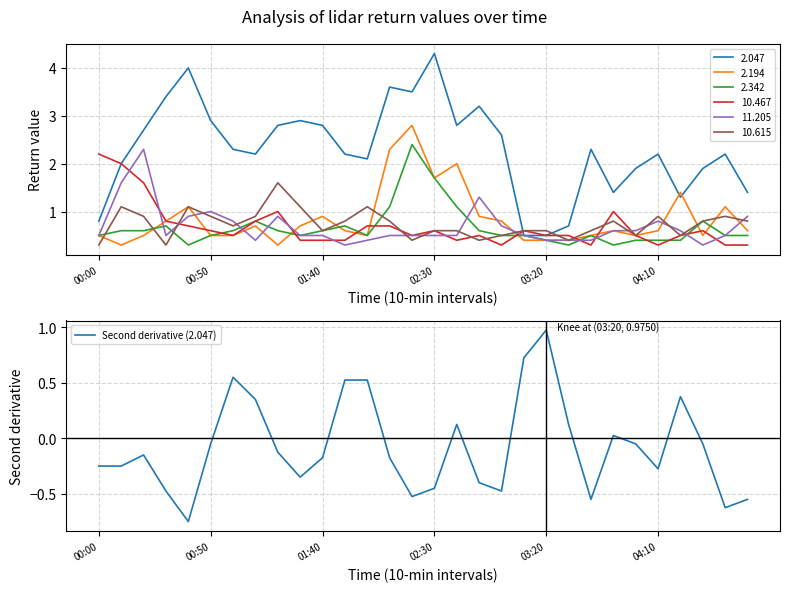

What is the smallest value displayed?

-0.8